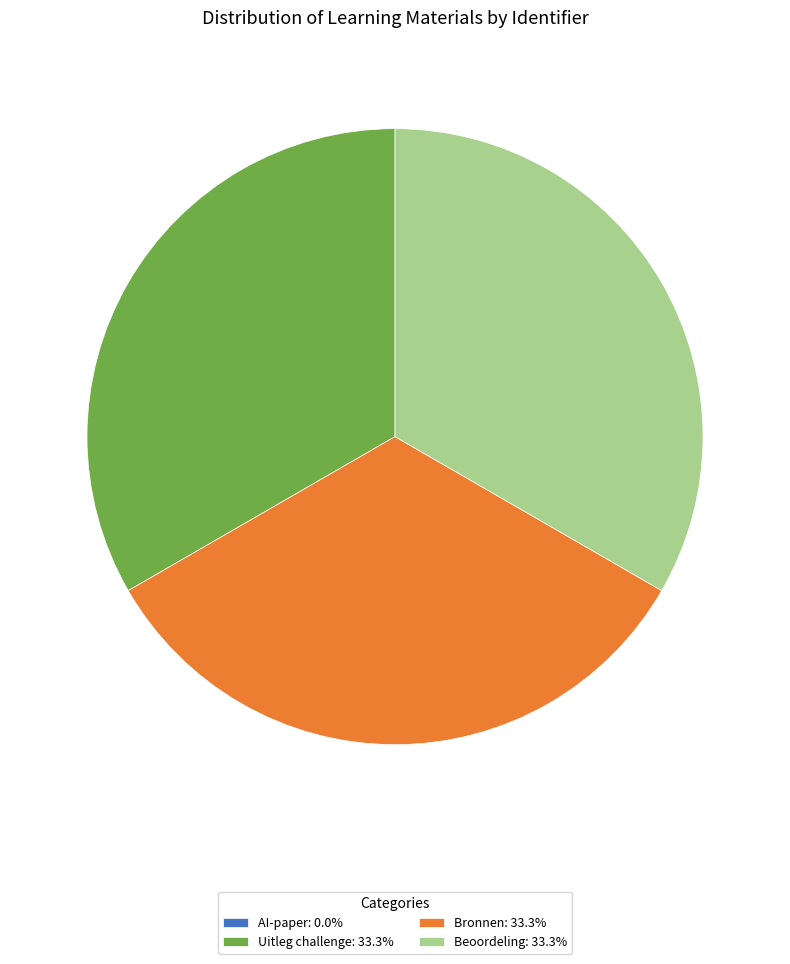

Is there any slice that represents more than half of the pie?

No